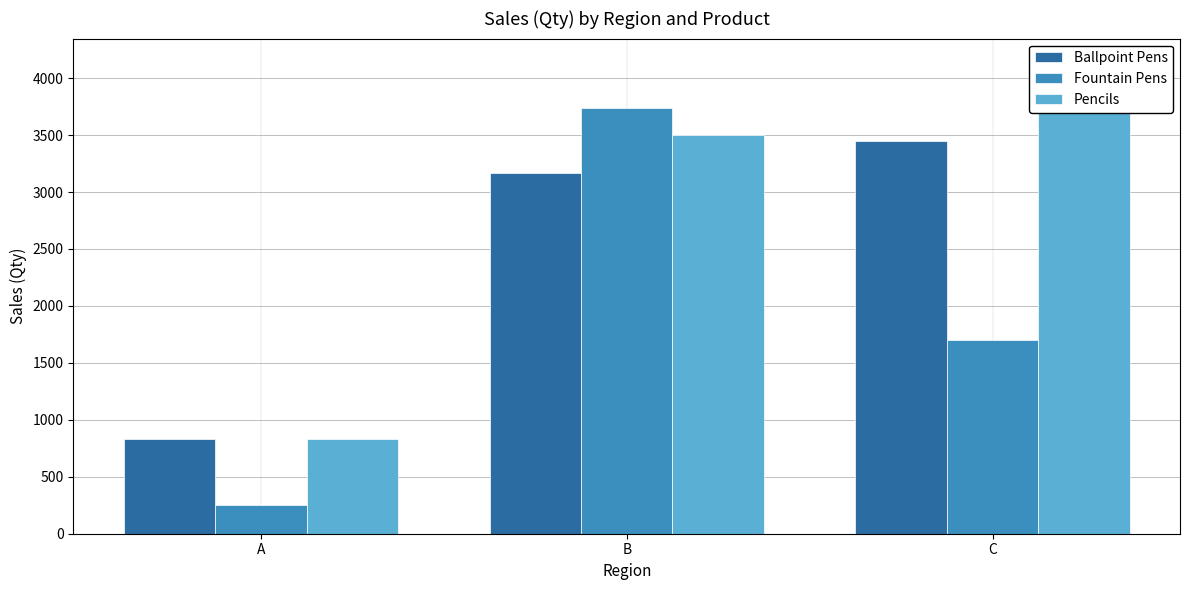

At B, list the series in order from largest to smallest.

Fountain Pens, Pencils, Ballpoint Pens